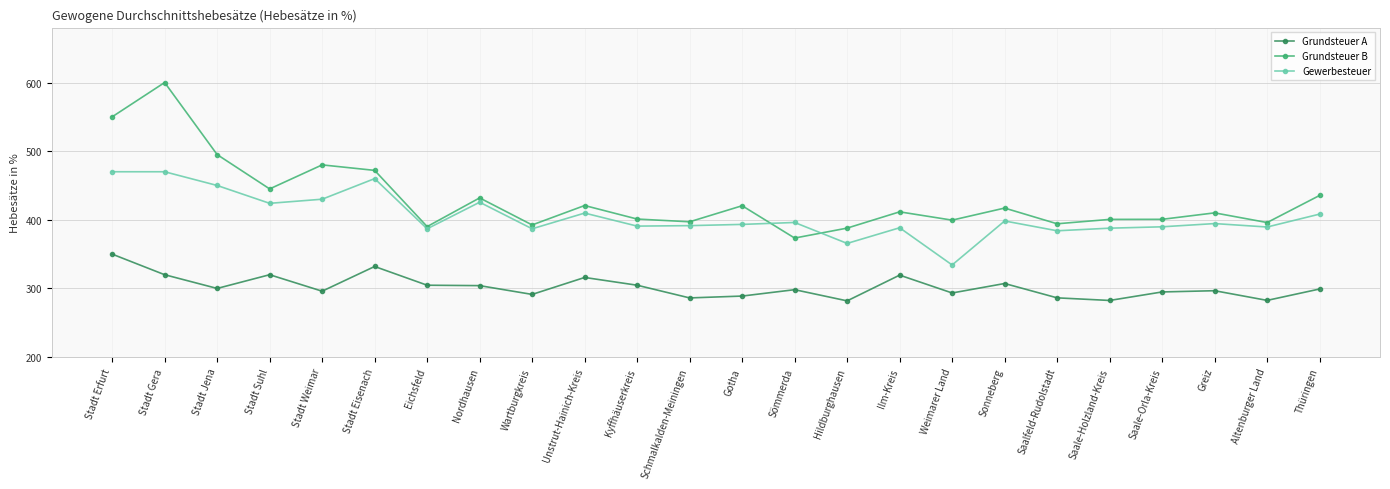

What is the difference between the second highest and minimum values in the Grundsteuer A series?

50.1